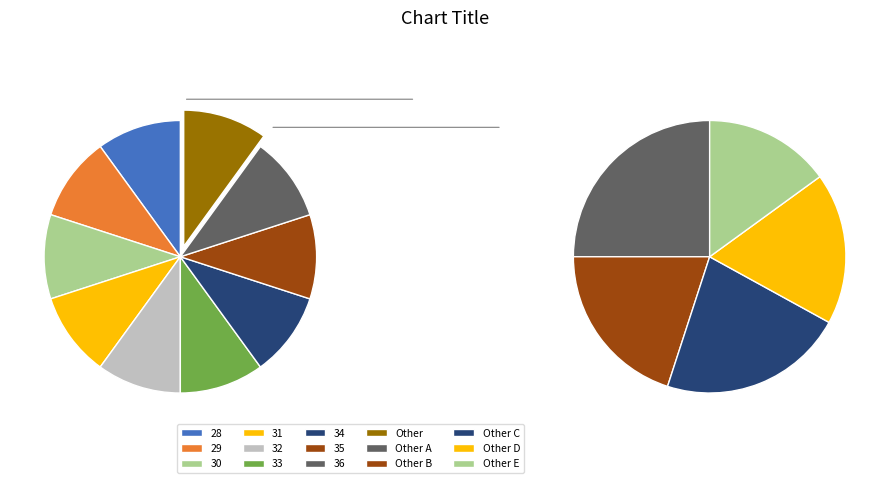

What is the ratio of the value at 36 to the value at 30?

1.0